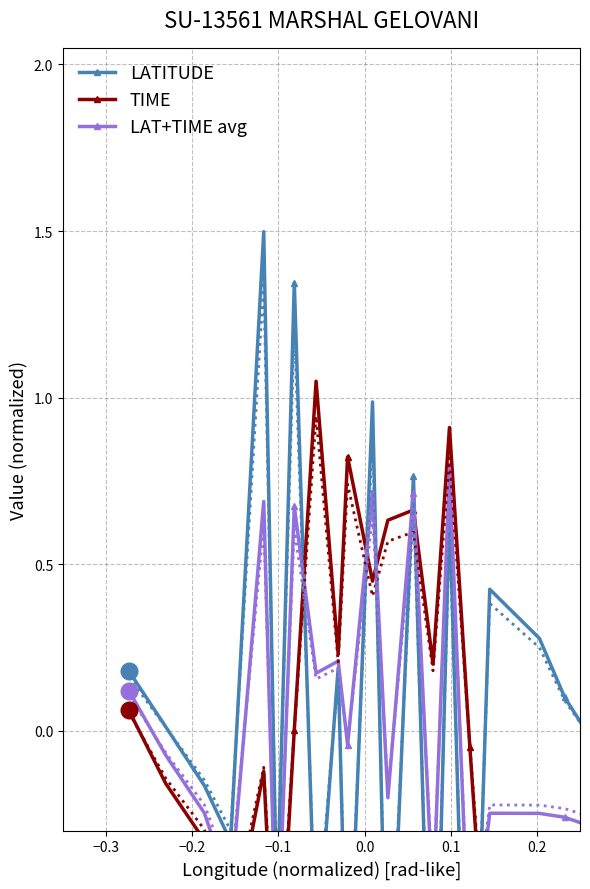

Is it true that LAT+TIME avg equals 0.3 at 0.3?

False